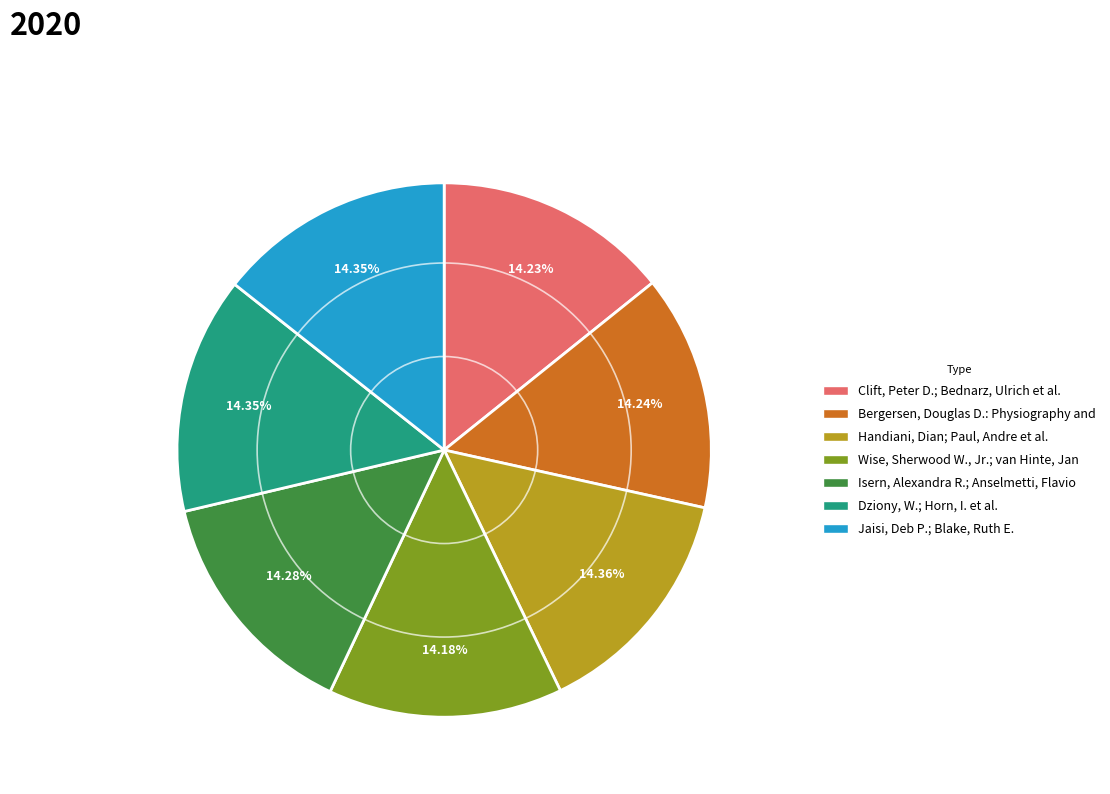

Combined, do Wise, Sherwood W., Jr.; van Hinte, Jan and Bergersen, Douglas D.: Physiography and account for over 50%?

No